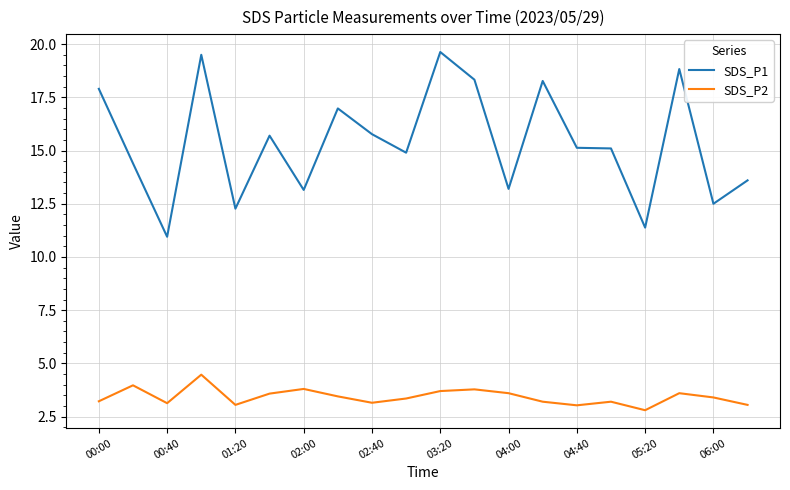

Which series has the largest total across all categories?

SDS_P1